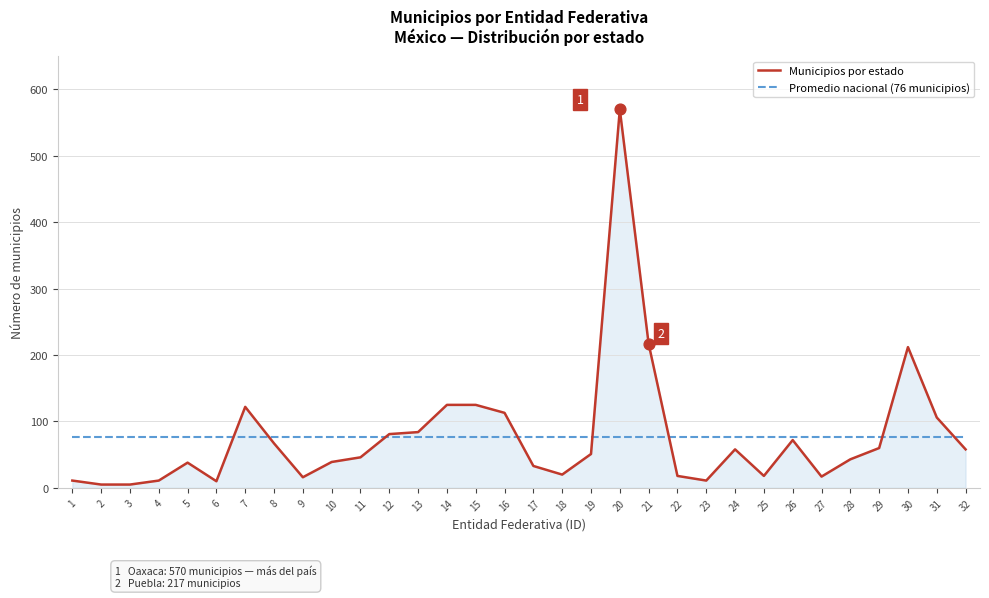

What are all the series names shown in the legend?

Municipios por estado, Promedio nacional (76 municipios)